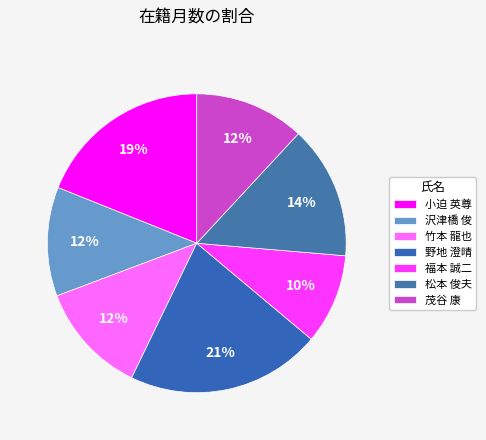

What is the smallest slice in the pie chart?

福本 誠二